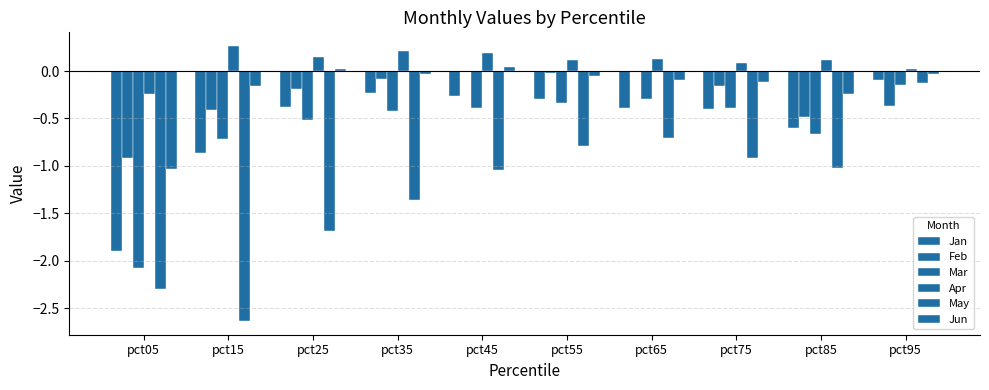

Are the bars horizontal?

No